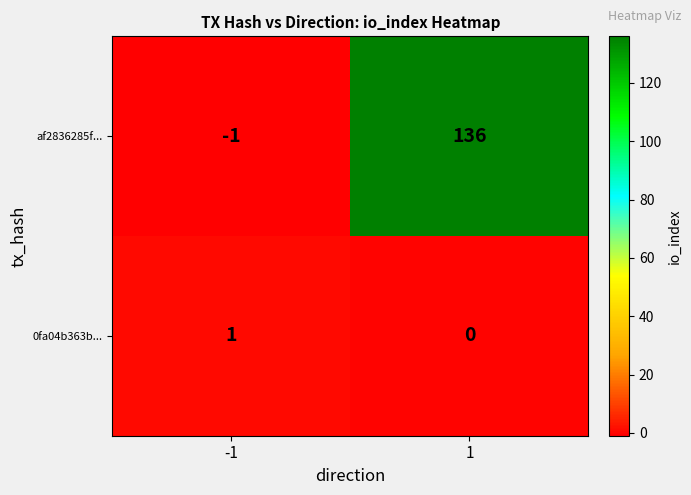

Reading left to right, list all the values displayed in this chart.

af2836285f...: -1=-1	1=136
0fa04b363b...: -1=1	1=0